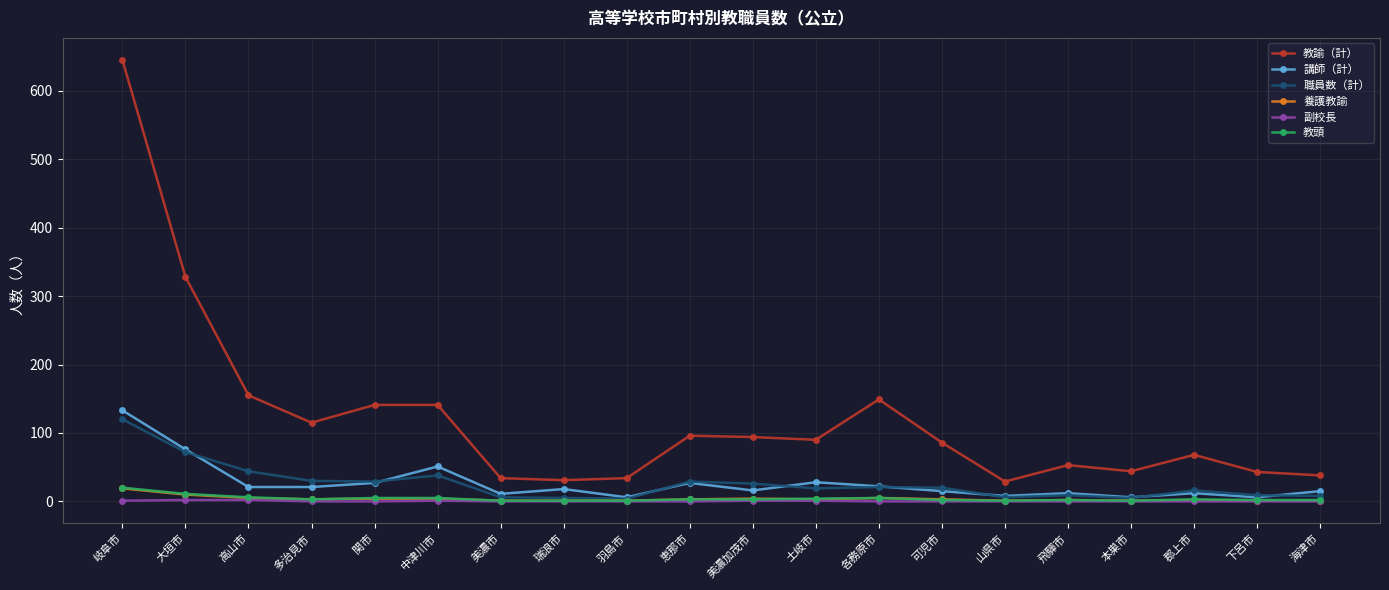

Which category has the highest value across all series?

岐阜市